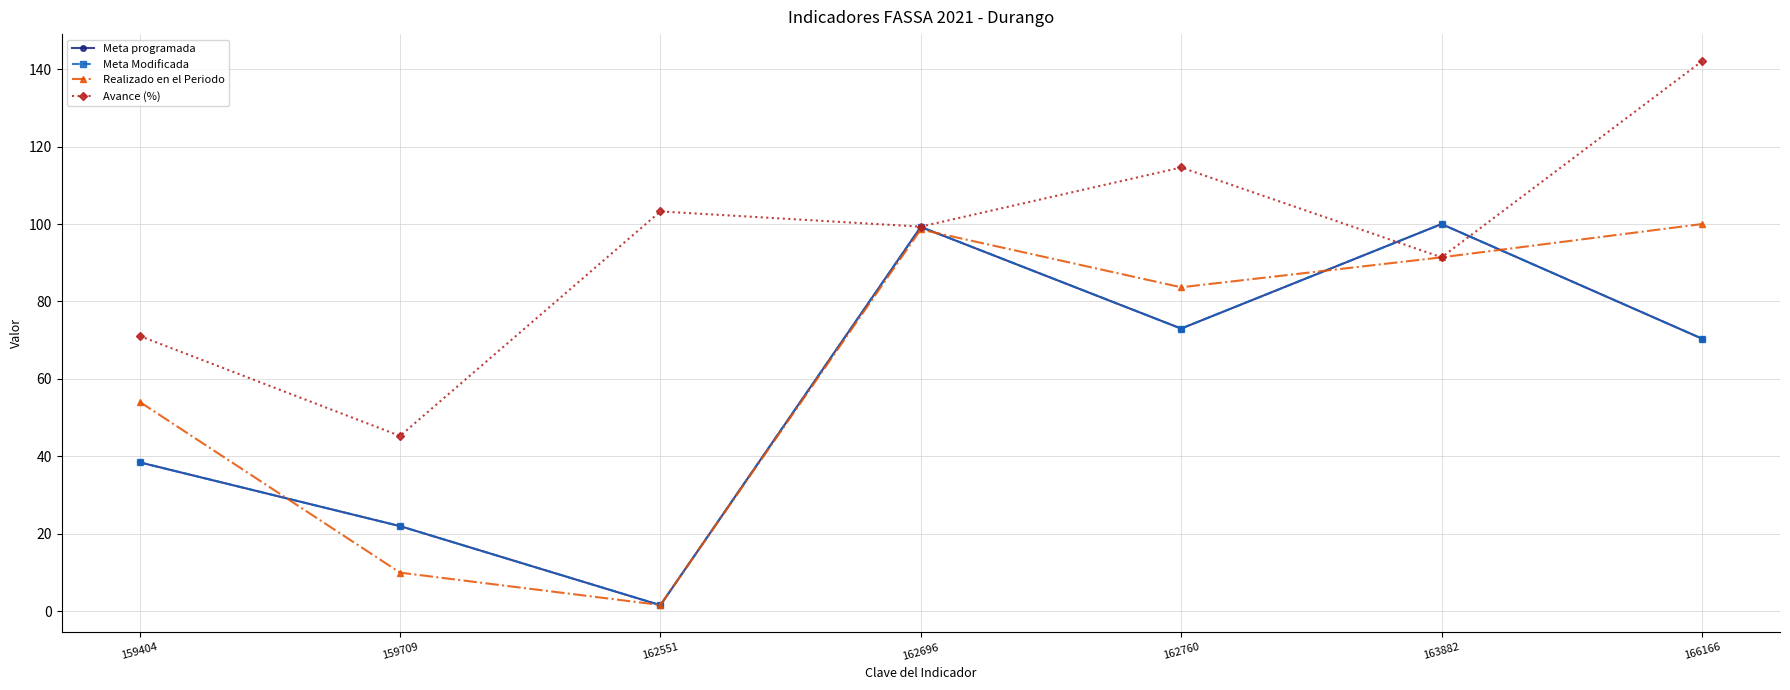

Does the chart have visible grid lines?

Yes